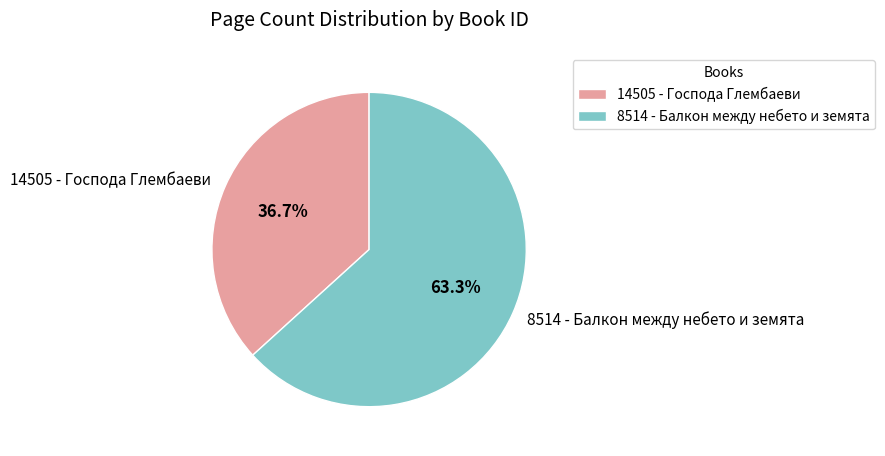

What percentage is the 8514 - Балкон между небето и земята slice, to the nearest percent?

63%